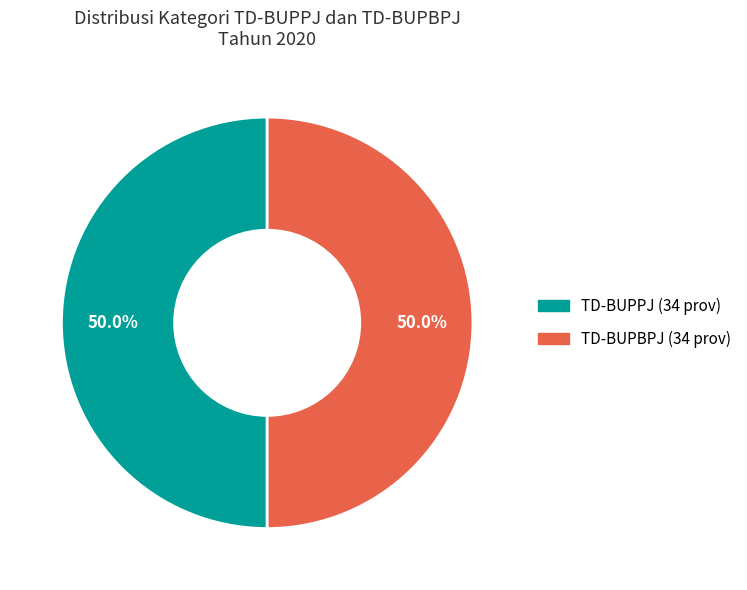

What is the ratio of the value at TD-BUPPJ to the value at TD-BUPBPJ?

1.0